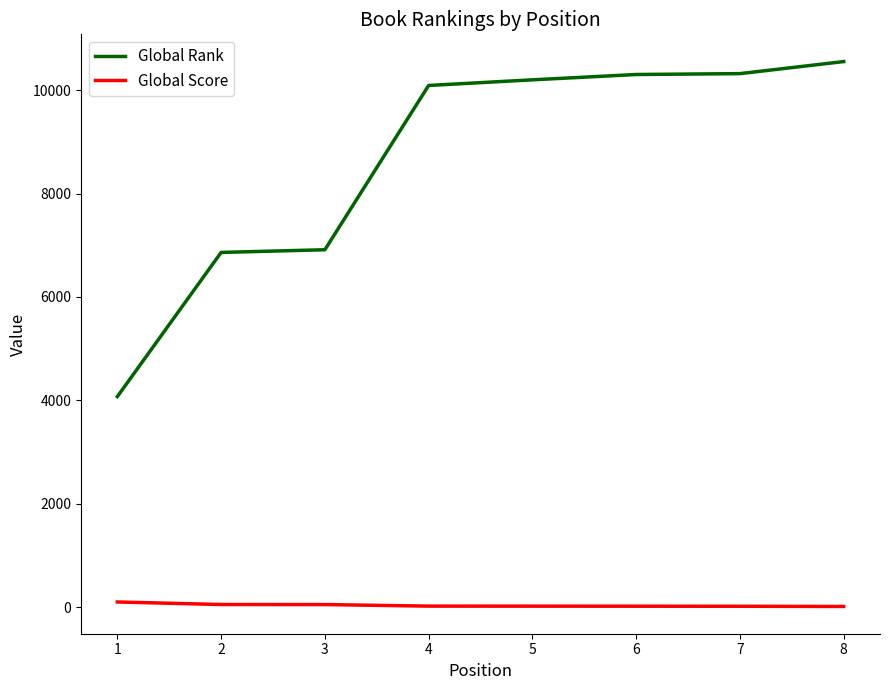

Between 2 and 5, which series saw the biggest shift?

Global Rank